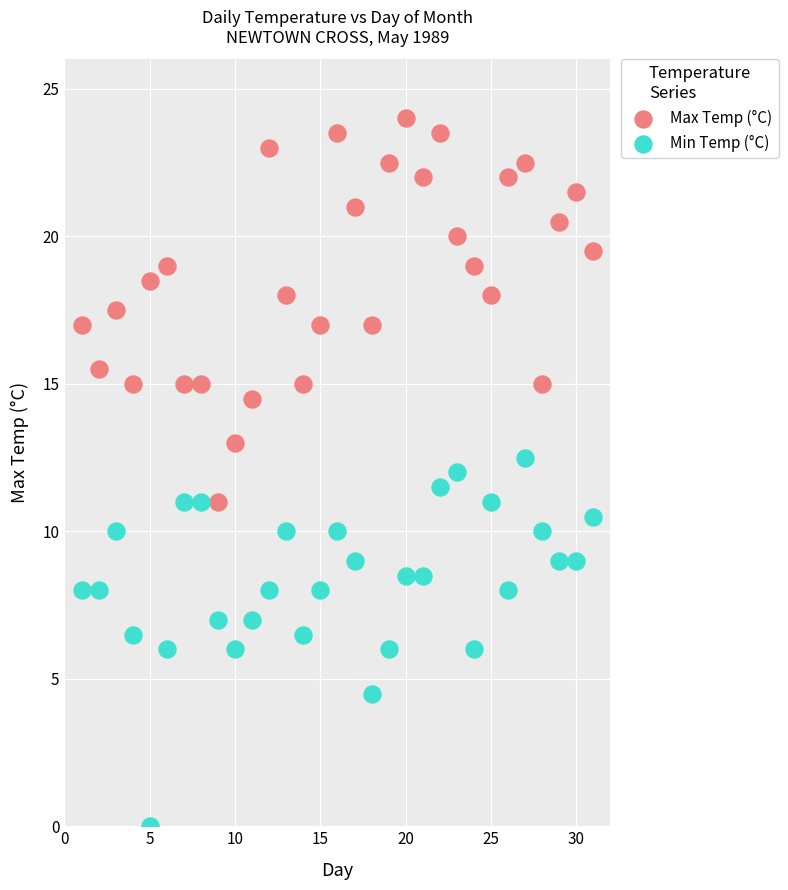

Which series reaches the minimum Y coordinate?

Min Temp (°C)